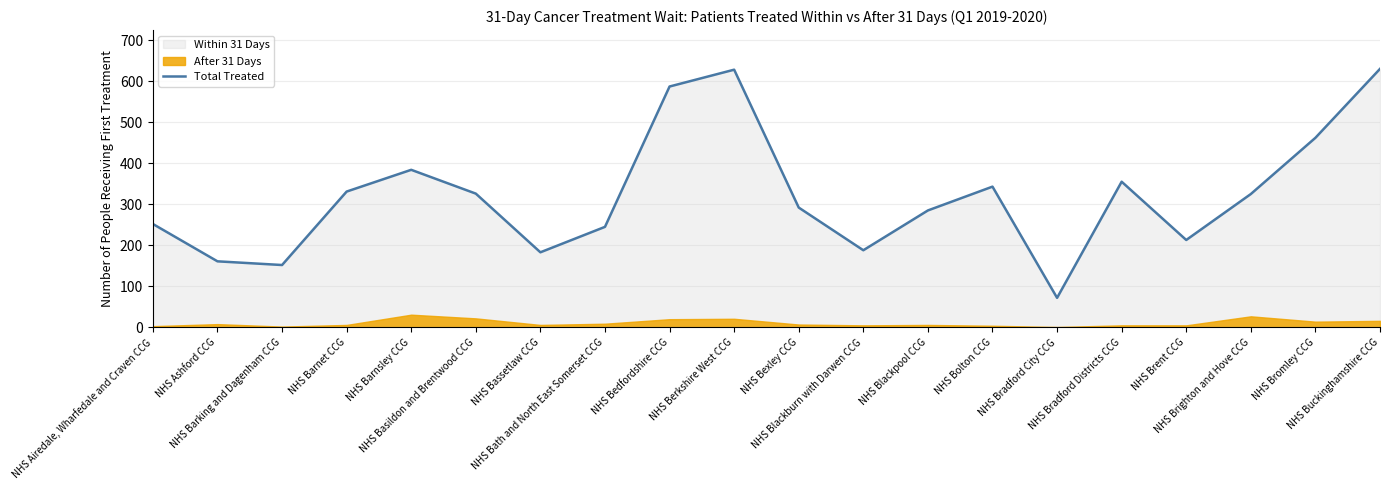

Reading right to left, transcribe all the data shown in this chart.

NHS Buckinghamshire CCG=630	NHS Bromley CCG=462	NHS Brighton and Hove CCG=325	NHS Brent CCG=213	NHS Bradford Districts CCG=355	NHS Bradford City CCG=72	NHS Bolton CCG=343	NHS Blackpool CCG=285	NHS Blackburn with Darwen CCG=188	NHS Bexley CCG=292	NHS Berkshire West CCG=628	NHS Bedfordshire CCG=587	NHS Bath and North East Somerset CCG=245	NHS Bassetlaw CCG=183	NHS Basildon and Brentwood CCG=326	NHS Barnsley CCG=384	NHS Barnet CCG=331	NHS Barking and Dagenham CCG=152	NHS Ashford CCG=161	NHS Airedale, Wharfedale and Craven CCG=252